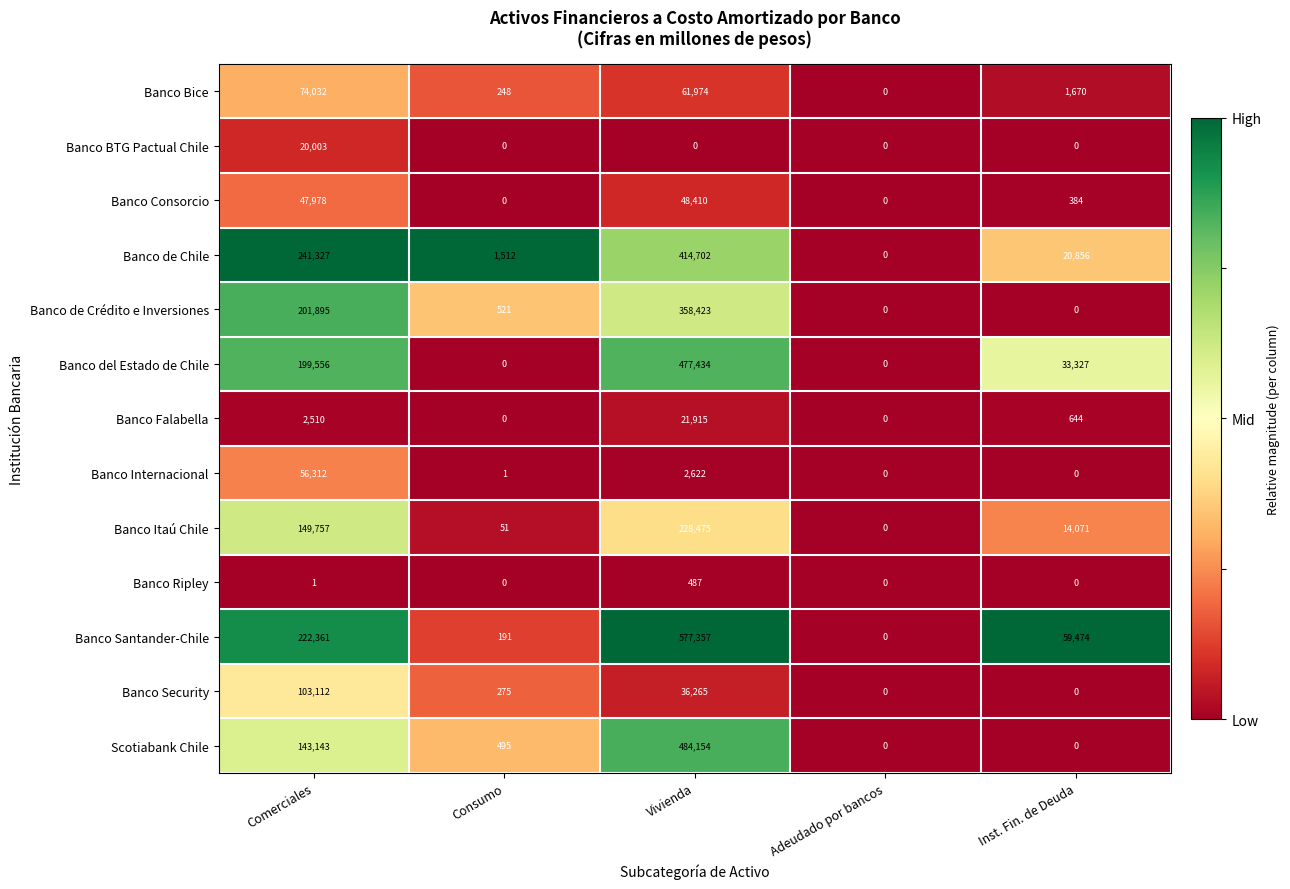

Which series has the largest total across all categories?

Banco Santander-Chile